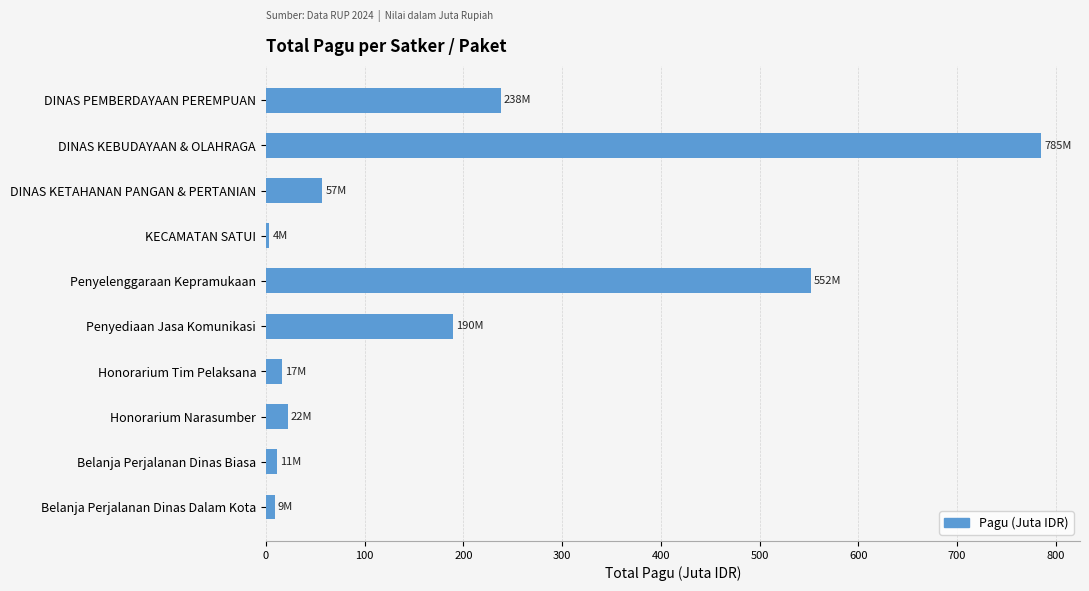

The value at DINAS KETAHANAN PANGAN & PERTANIAN is 57.4. True or false?

True